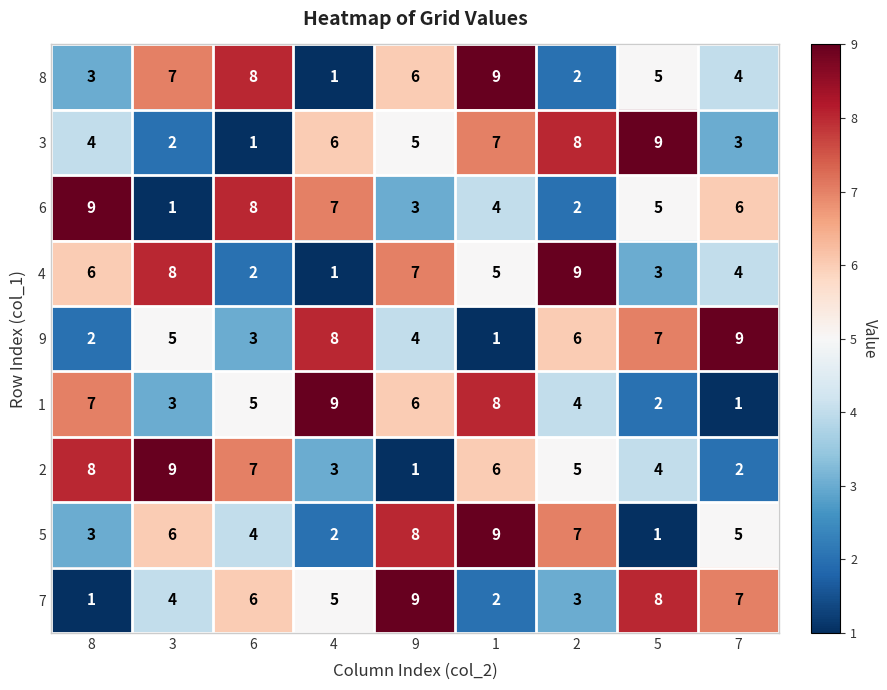

What is the difference between the highest and lowest values at 8?

8